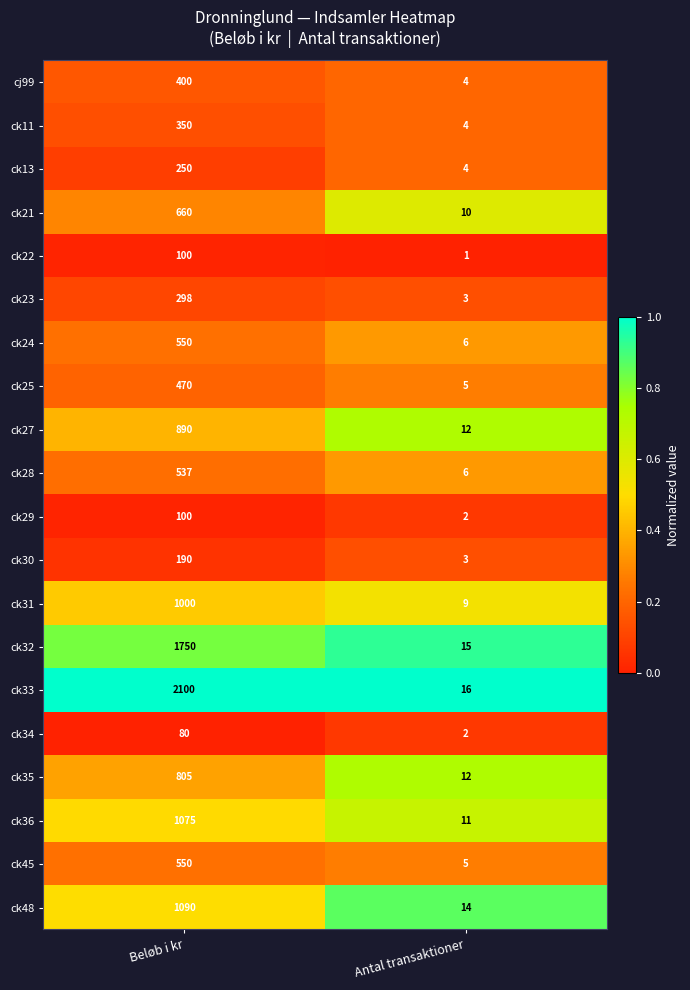

True or false: ck11 has a value of 4 at Antal transaktioner.

True